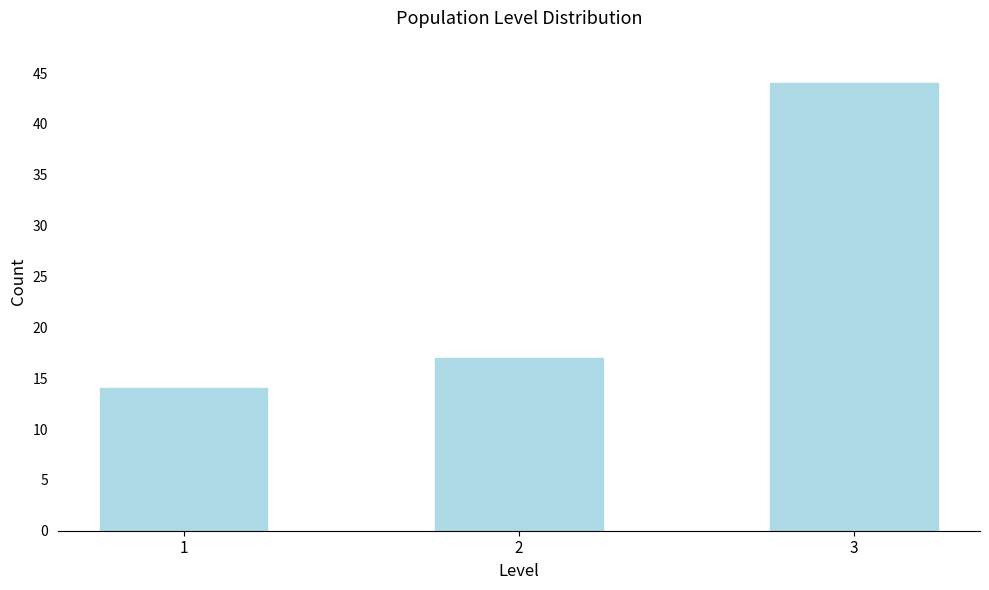

Reading left to right, list all the values displayed in this chart.

14	17	44